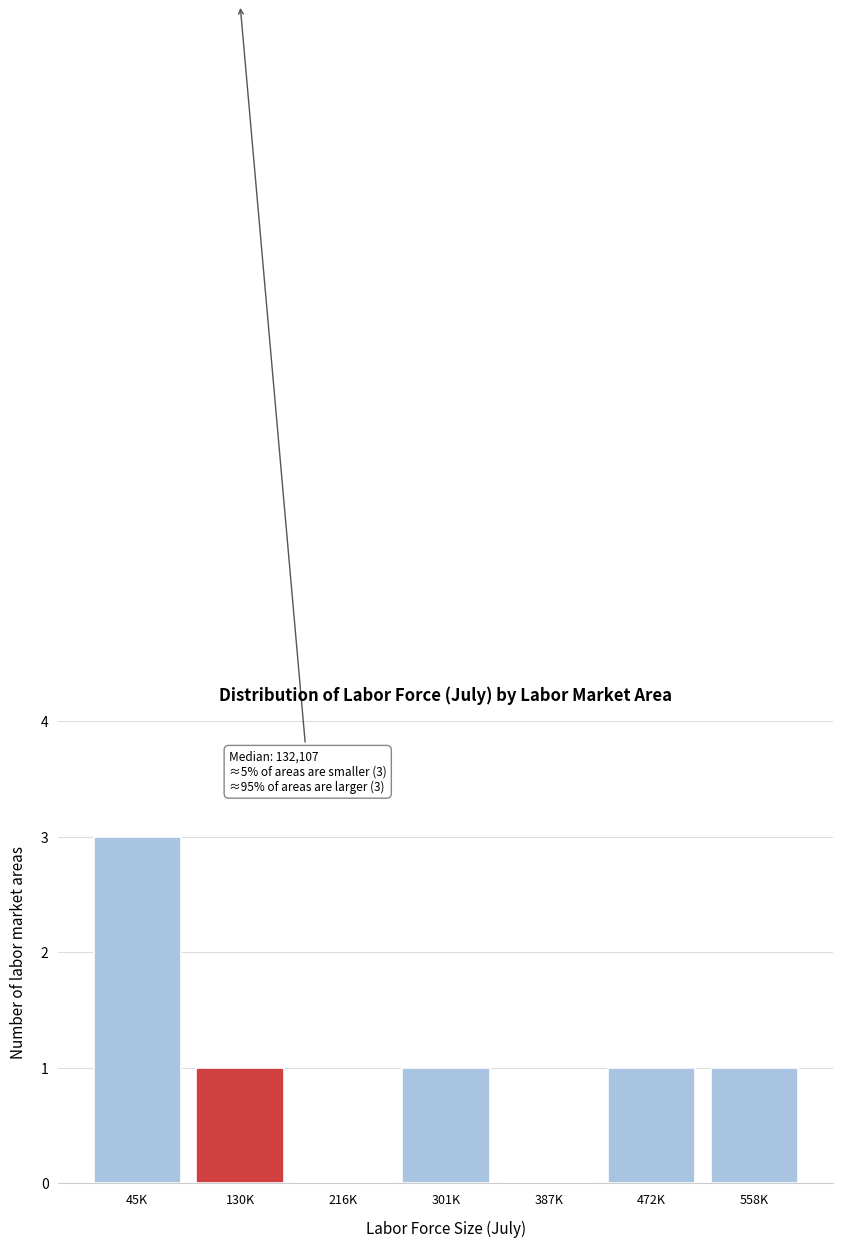

Reading left to right, transcribe all the data shown in this chart.

45K=3	130K=1	216K=0	301K=1	387K=0	472K=1	558K=1